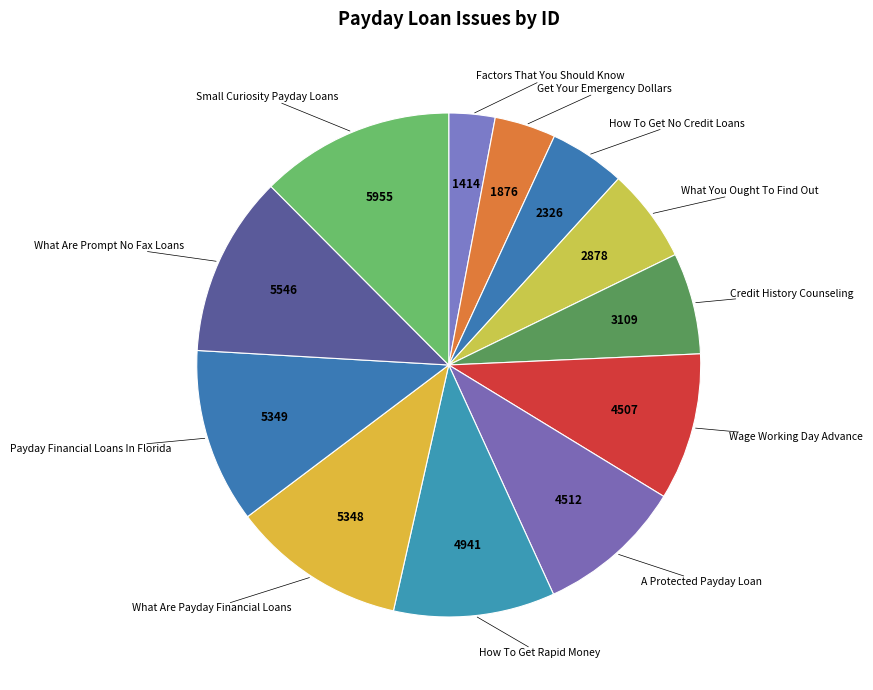

Do A Protected Payday Loan and What Are Prompt No Fax Loans together represent more than half of the pie?

No